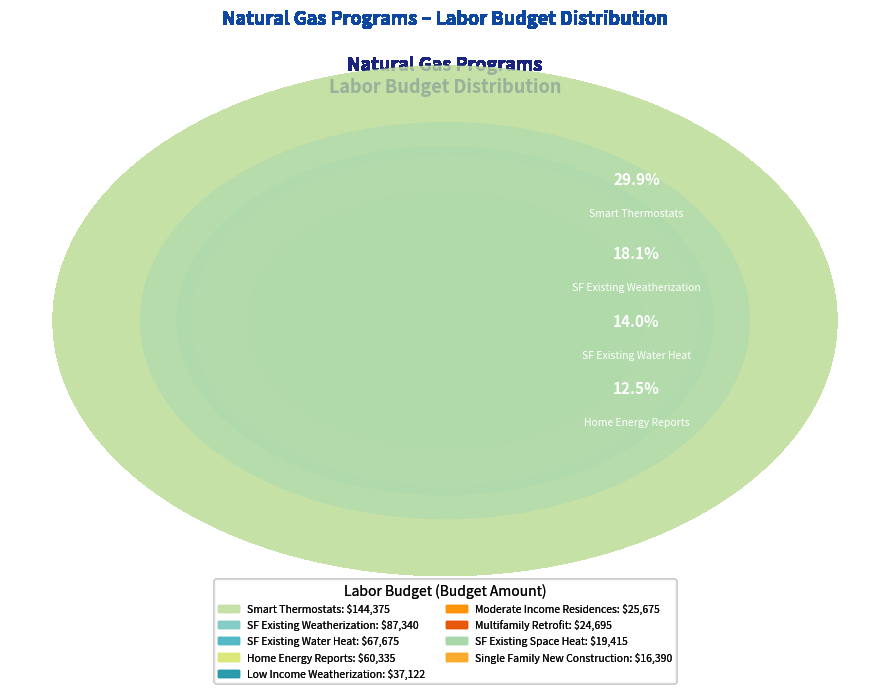

How many slices are in this pie chart?

9